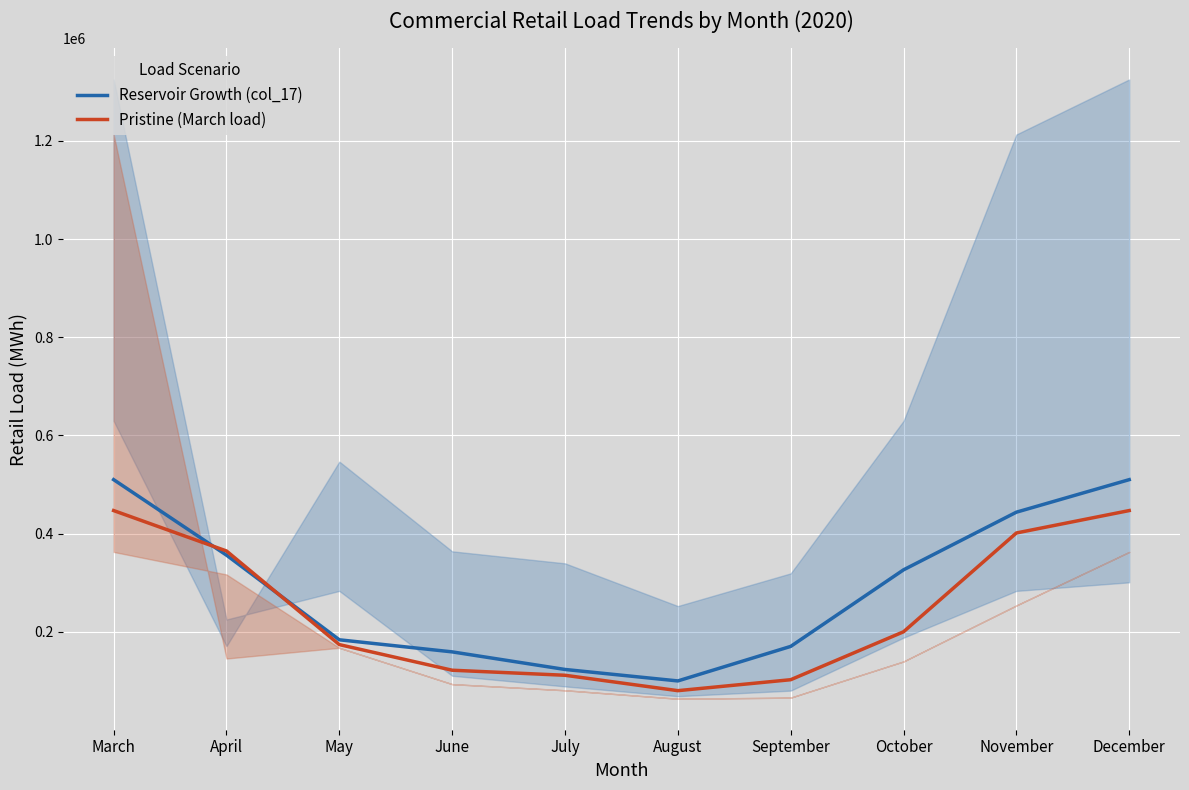

What is the greatest value displayed?

509802